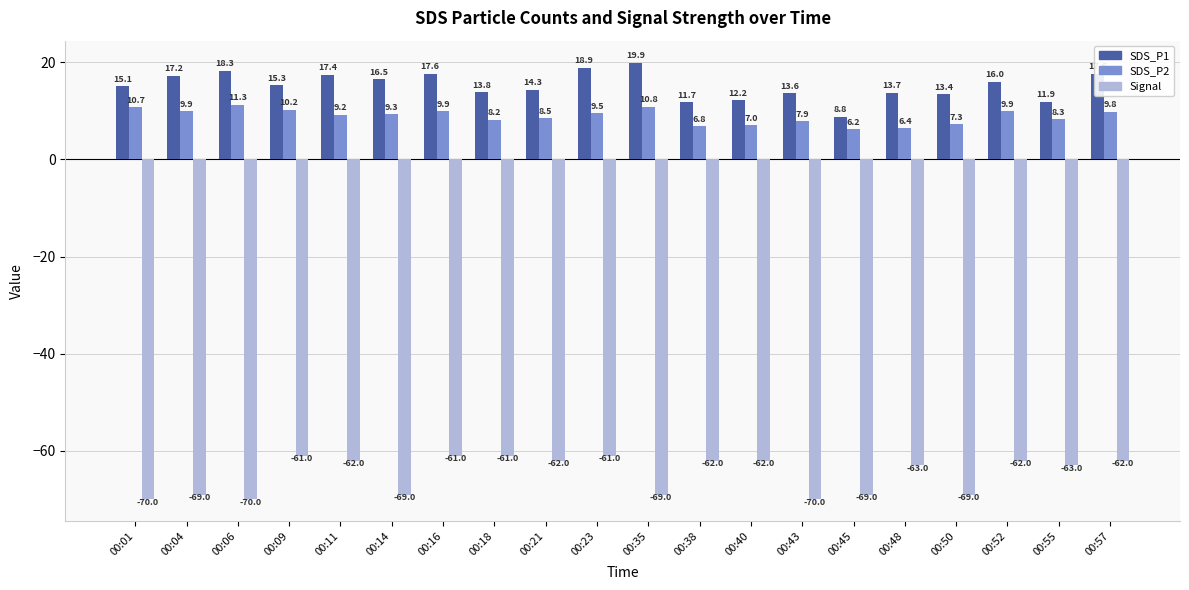

What is the total value across all series at 00:55?

-42.8